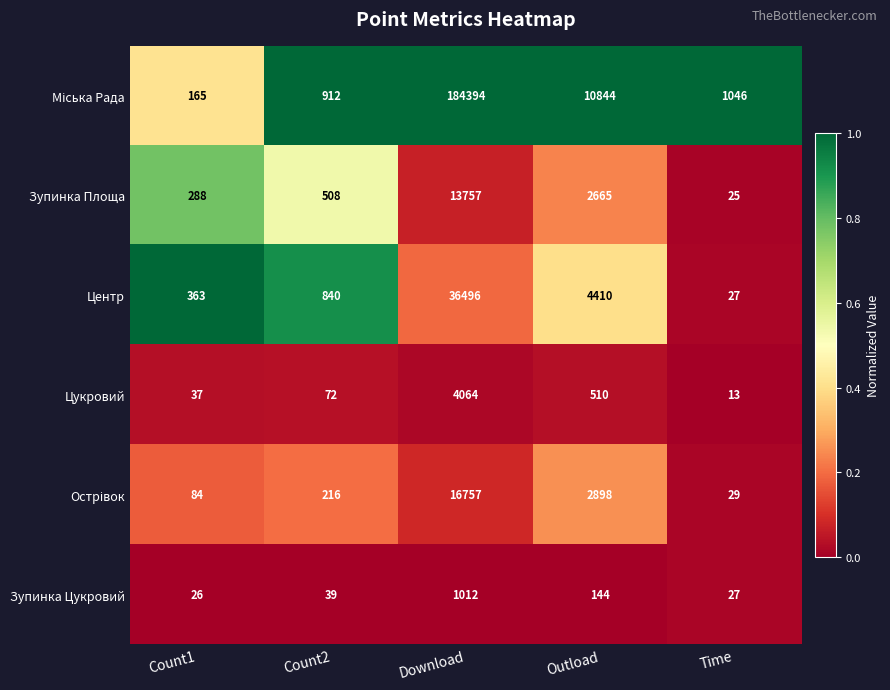

What is the greatest value displayed?

184394